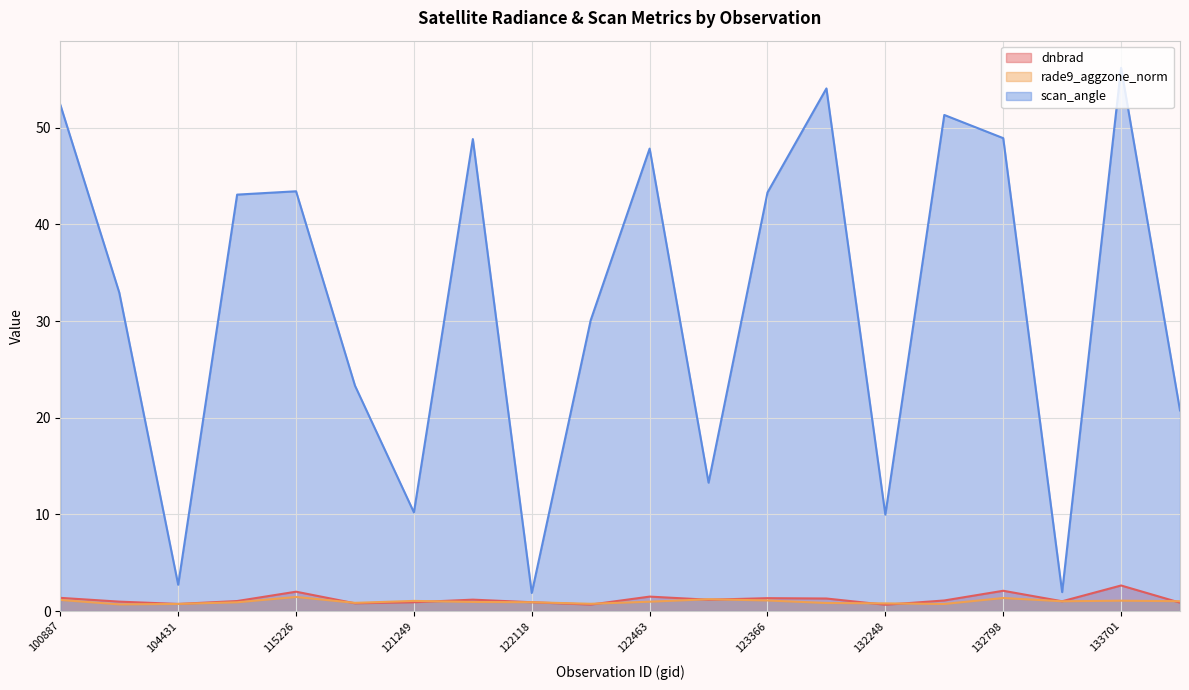

List the labels in order of rade9_aggzone_norm value, smallest first.

104315, 132606, 104431, 122289, 132248, 131704, 115591, 109184, 122118, 121771, 122463, 133159, 134260, 121249, 133701, 123366, 100887, 123011, 132798, 115226